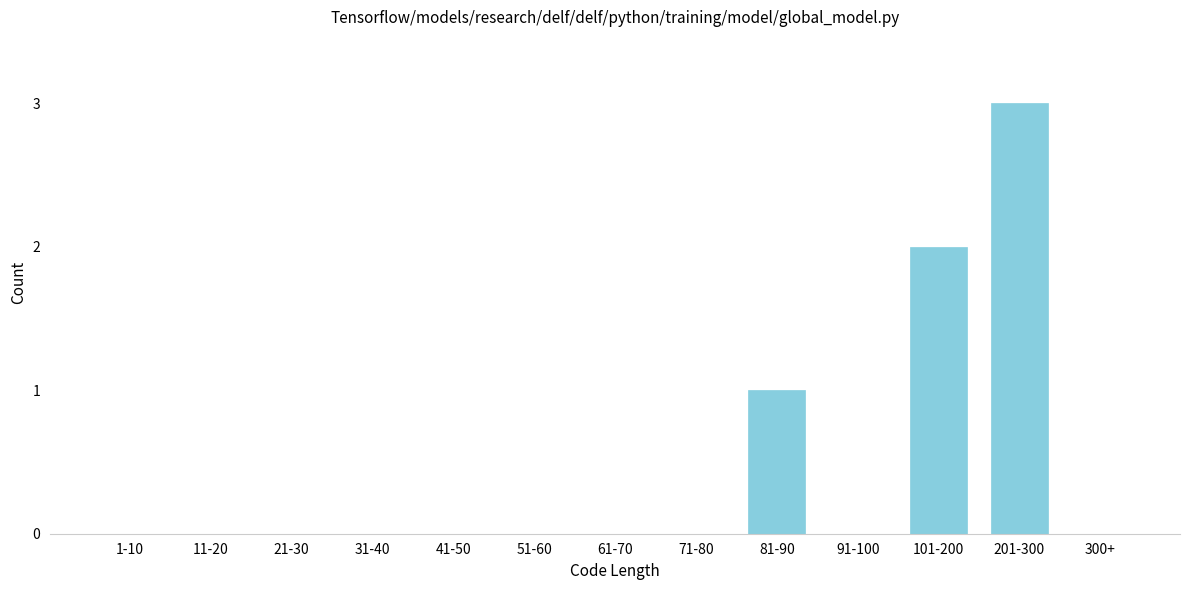

Reading left to right, what are all the values shown in this chart?

1-10=0	11-20=0	21-30=0	31-40=0	41-50=0	51-60=0	61-70=0	71-80=0	81-90=1	91-100=0	101-200=2	201-300=3	300+=0